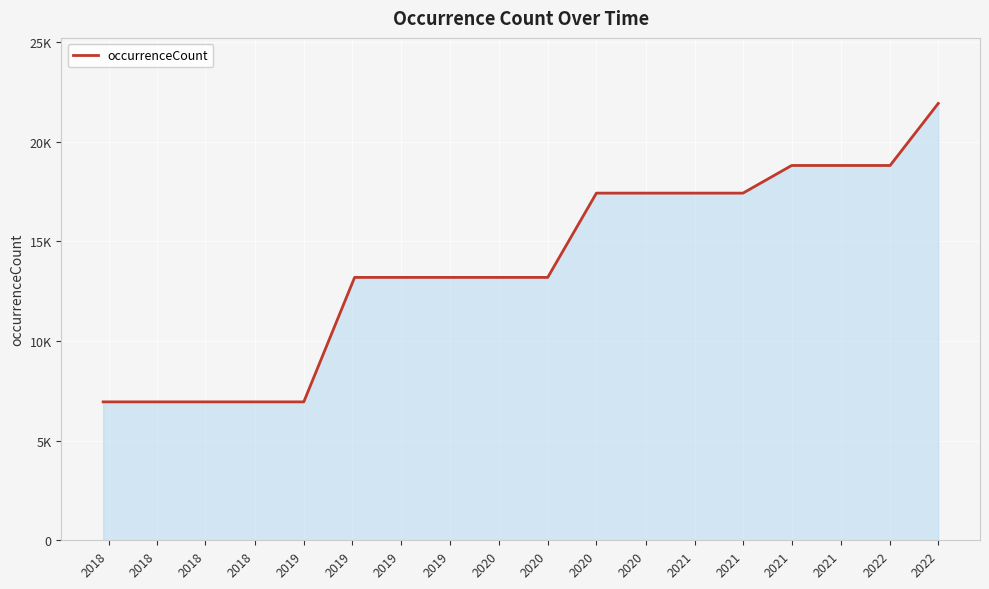

Where is the data nearest to the value 14432?

2019